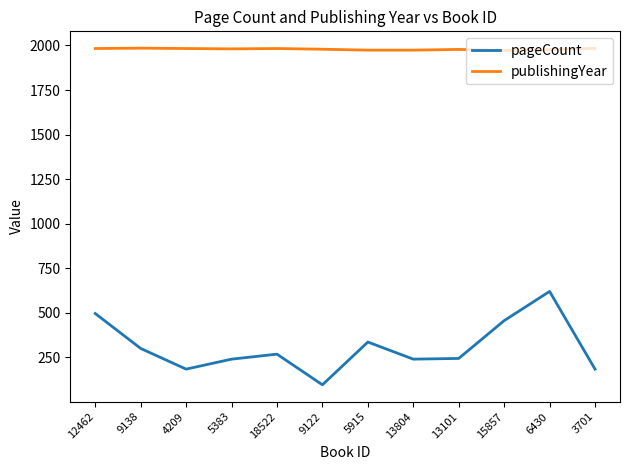

What is the spread (max minus min) of values at 4209?

1799